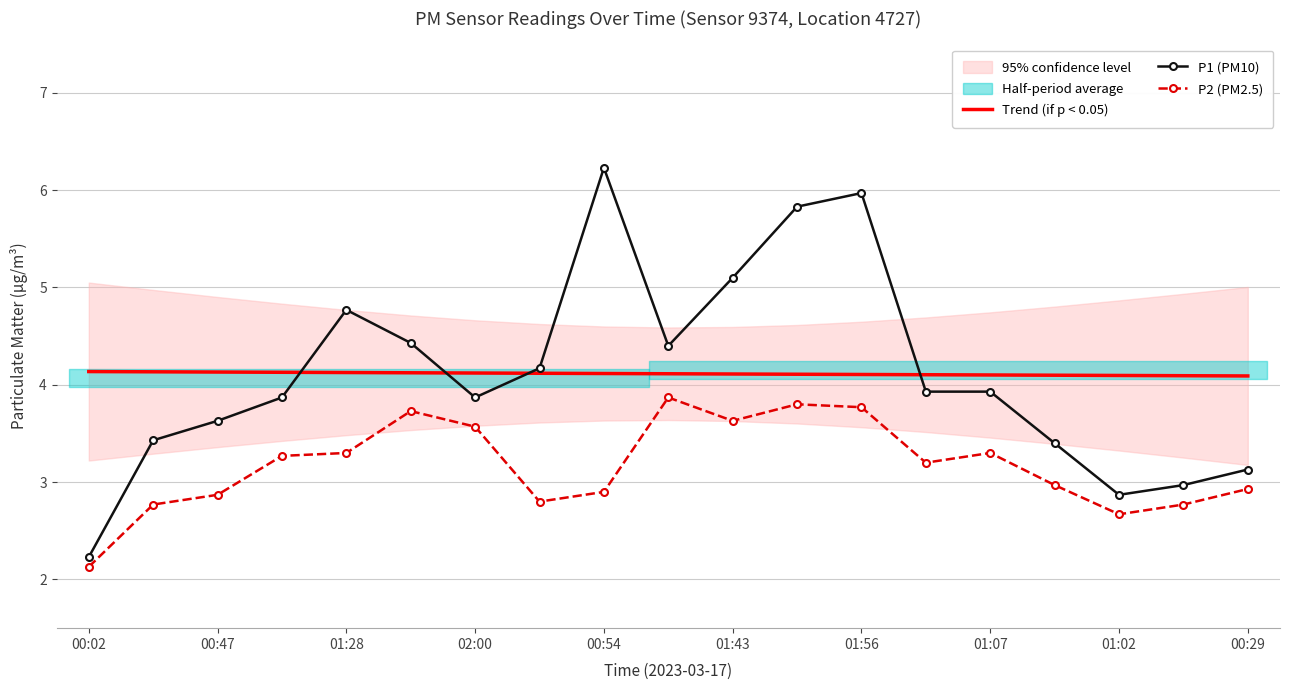

True or false: P2 (PM2.5) and Trend (if p < 0.05) intersect in this chart.

False